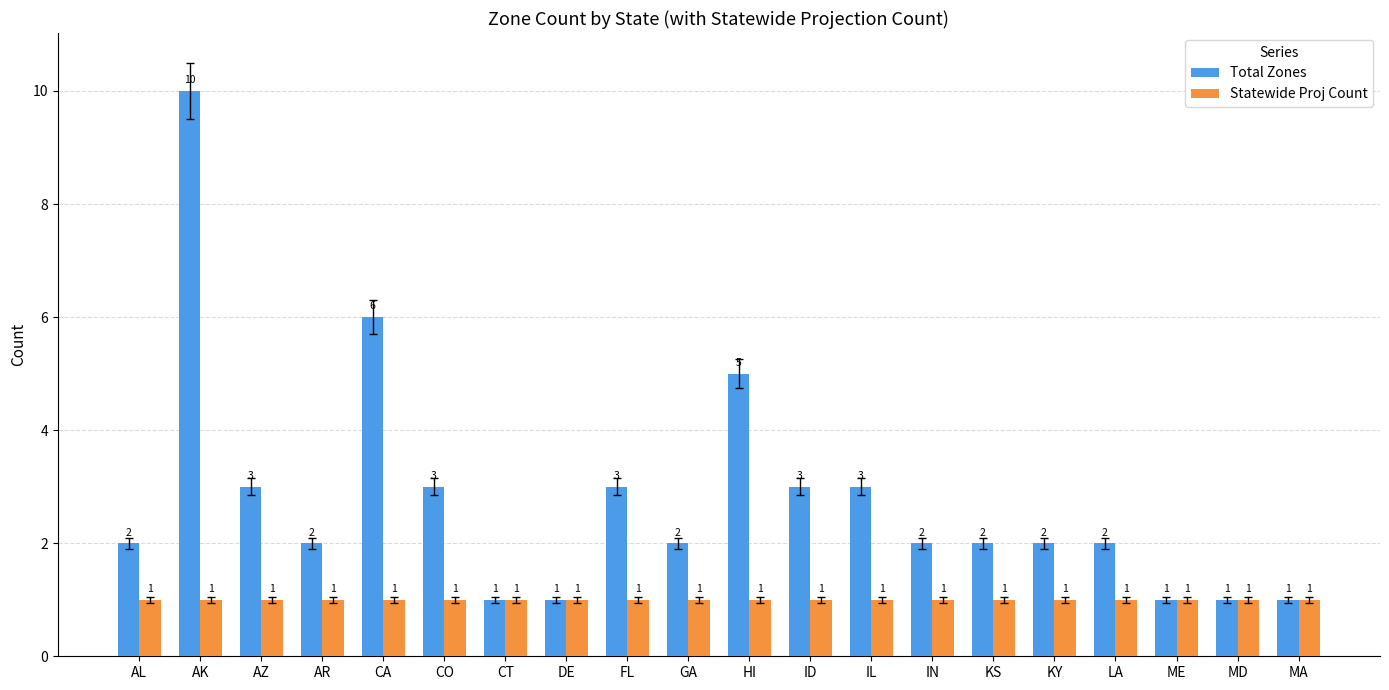

Does the chart contain any negative values?

No